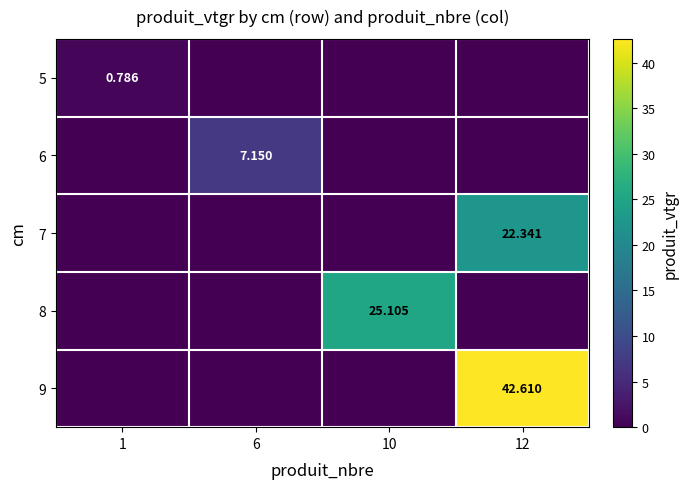

Is the value of 9 at 12 greater than the value of 5 at 1?

Yes